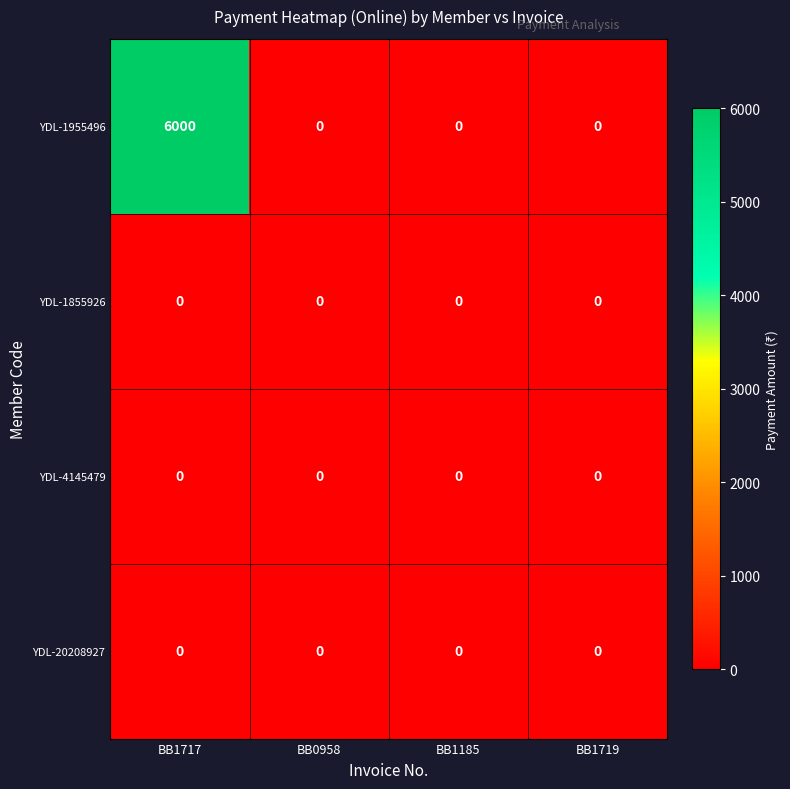

Reading right to left, transcribe all the data shown in this chart.

YDL-1955496: 0	0	0	6000
YDL-1855926: 0	0	0	0
YDL-4145479: 0	0	0	0
YDL-20208927: 0	0	0	0